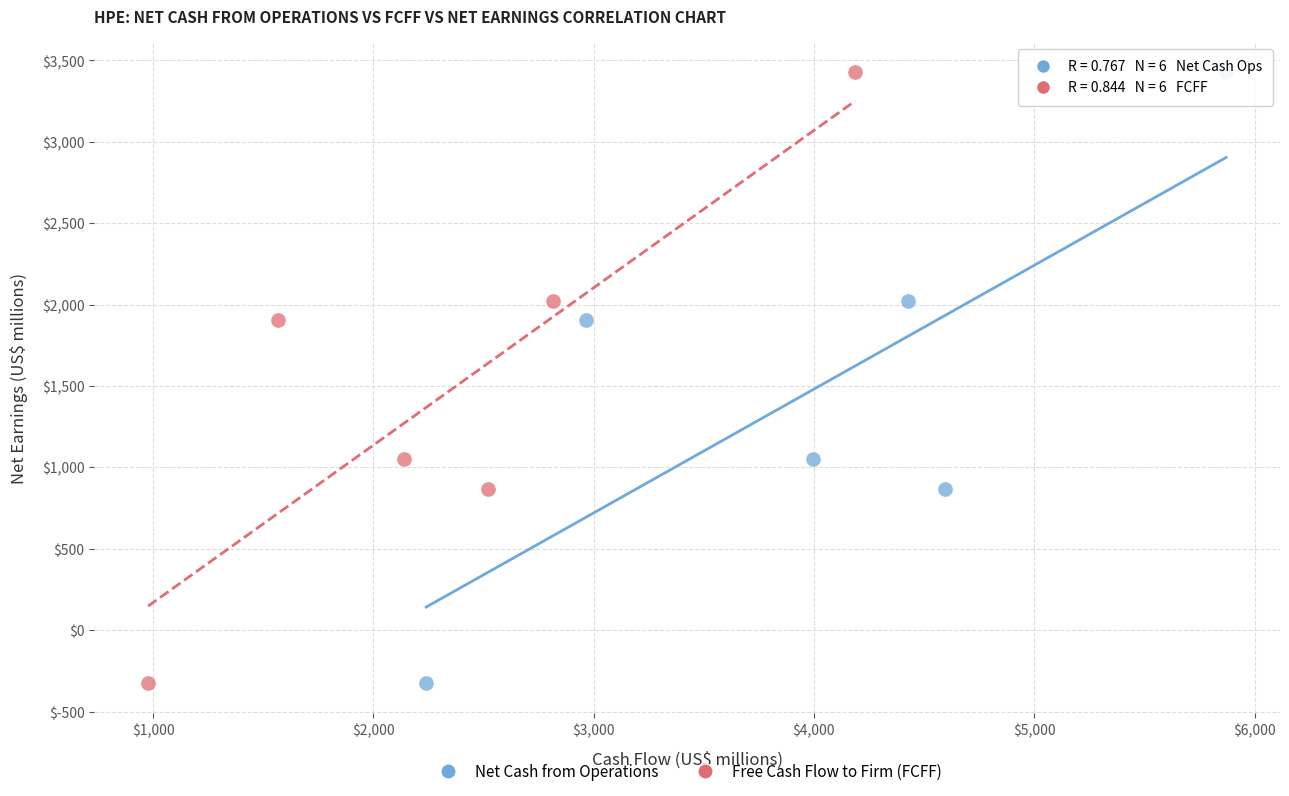

What are all the series names shown in the legend?

Net Cash from Operations, Free Cash Flow to Firm (FCFF)